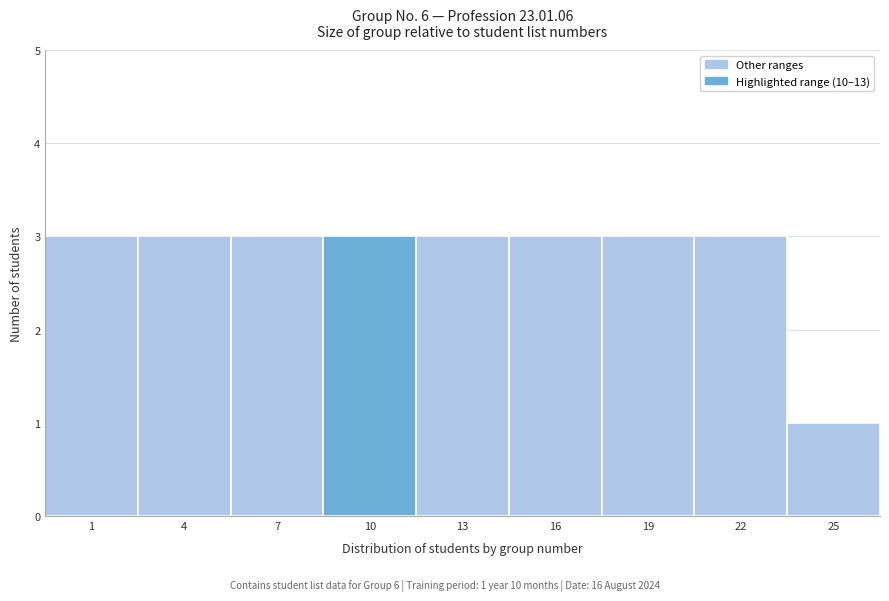

Reading left to right, extract all data points from this chart.

1=3	4=3	7=3	10=3	13=3	16=3	19=3	22=3	25=1